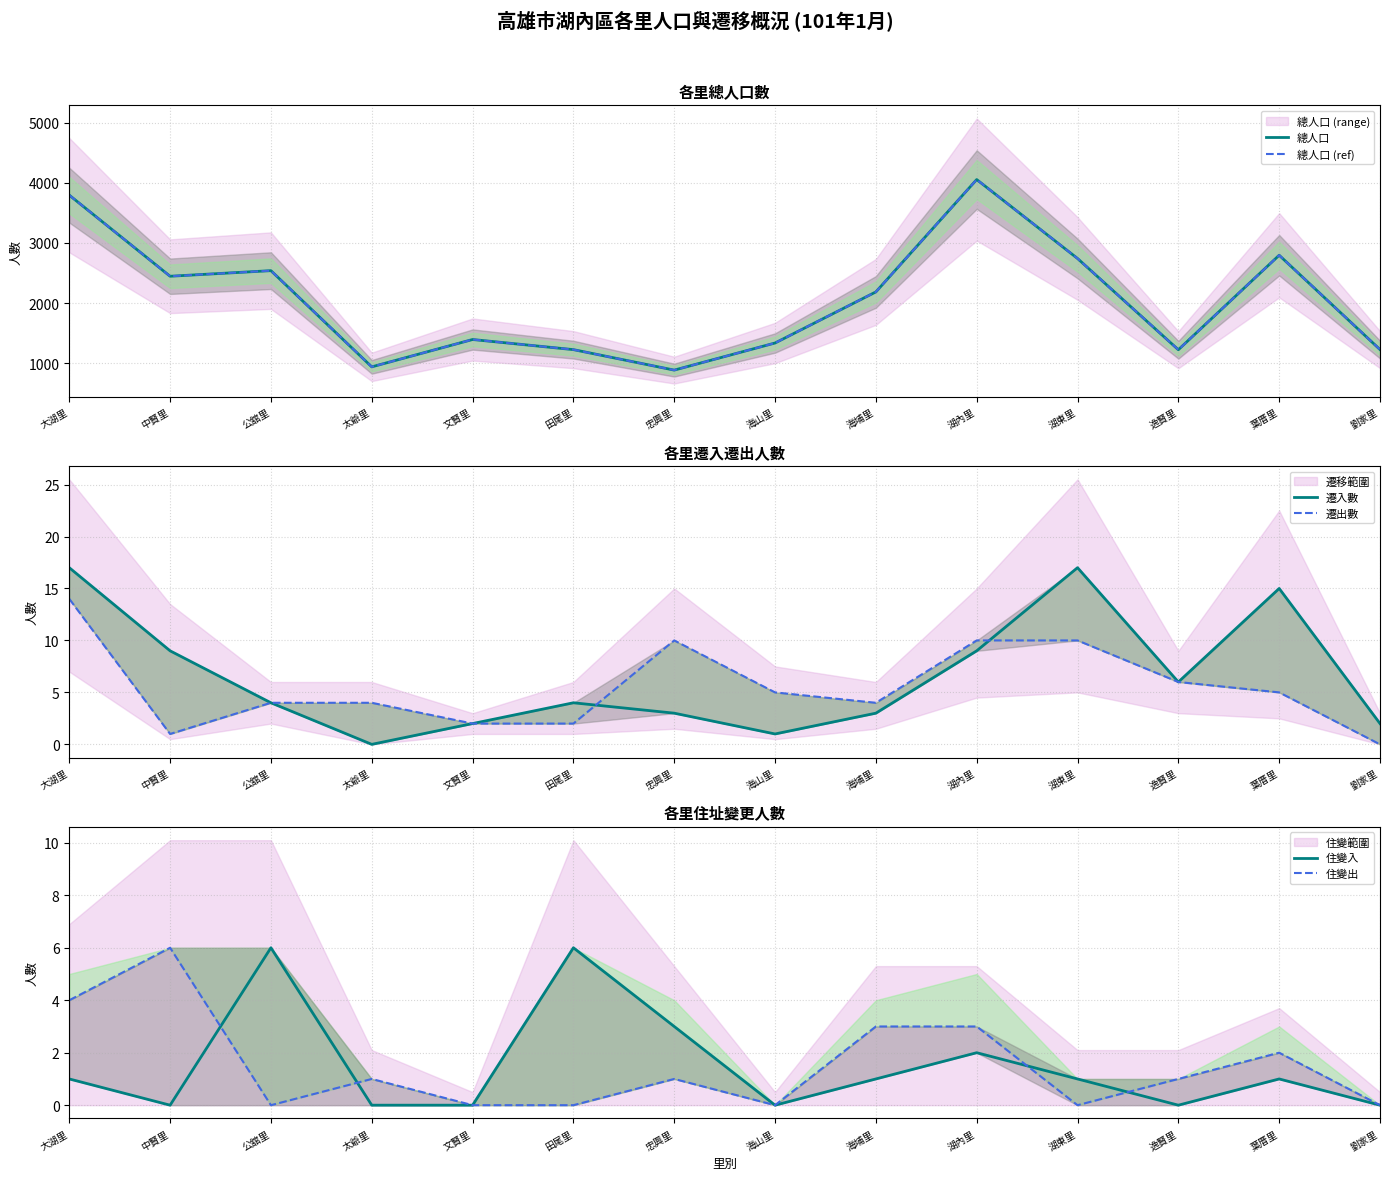

The 總人口 series shows 4598 at 葉厝里. True or false?

False